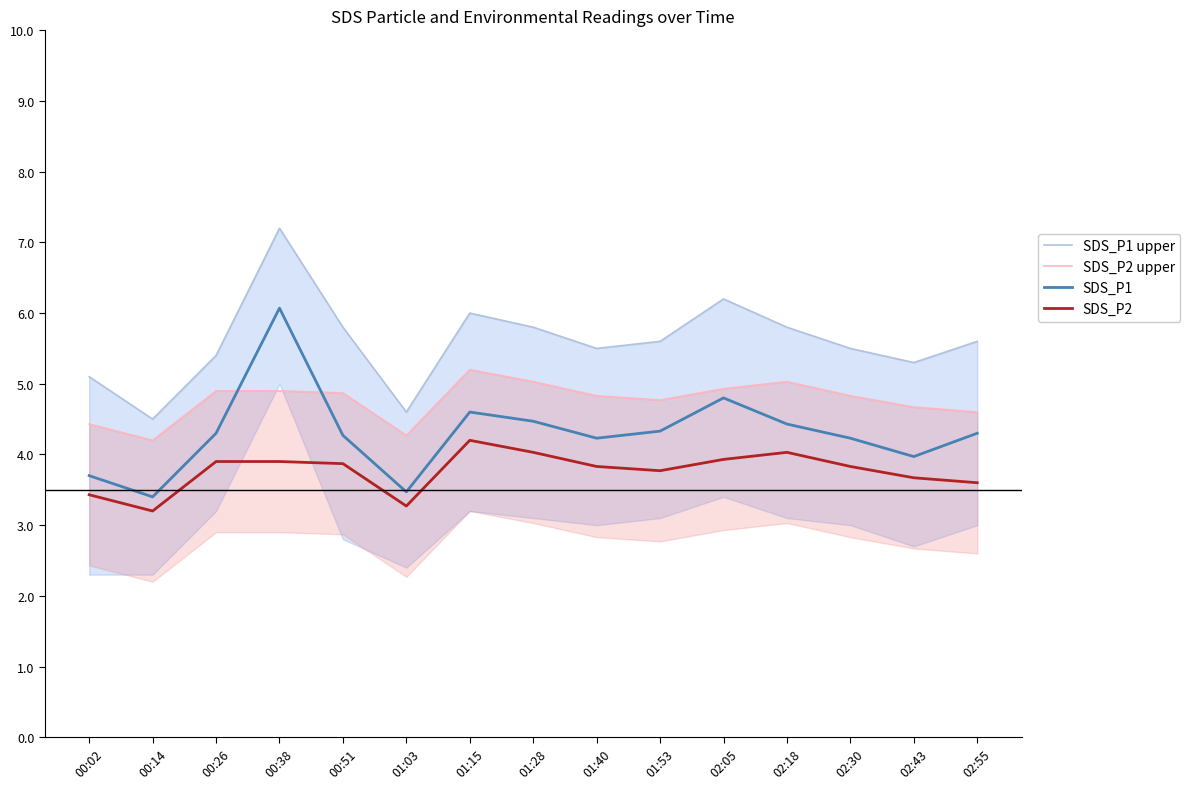

What is the sum of the SDS_P2 values at 00:14 and 02:30?

7.0